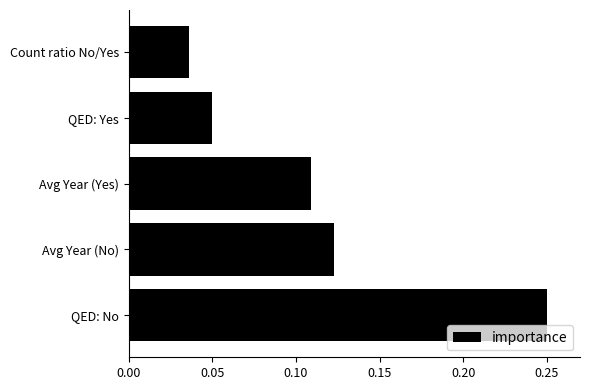

What is the sum of the values at QED: Yes and QED: No?

0.3